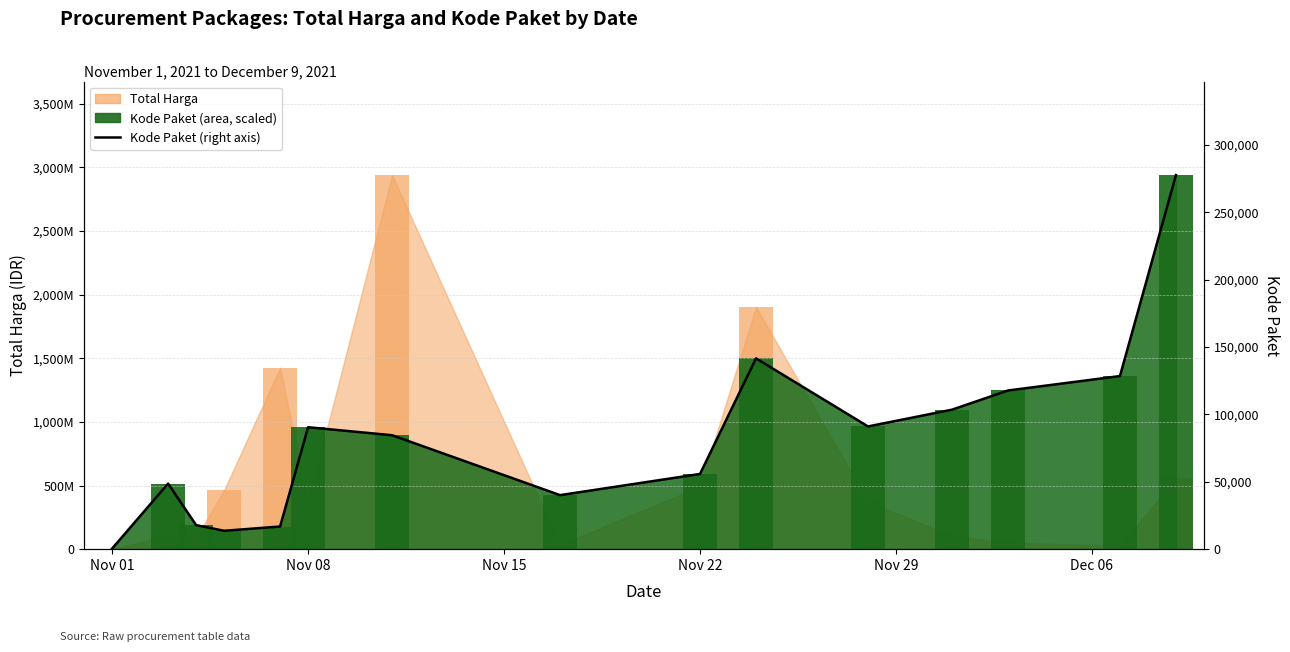

What is the label of the 6th bar from the left?

Nov 08